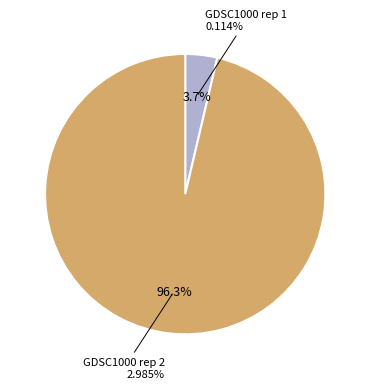

To the nearest percent, what is the difference between the largest and smallest slice percentages?

93%